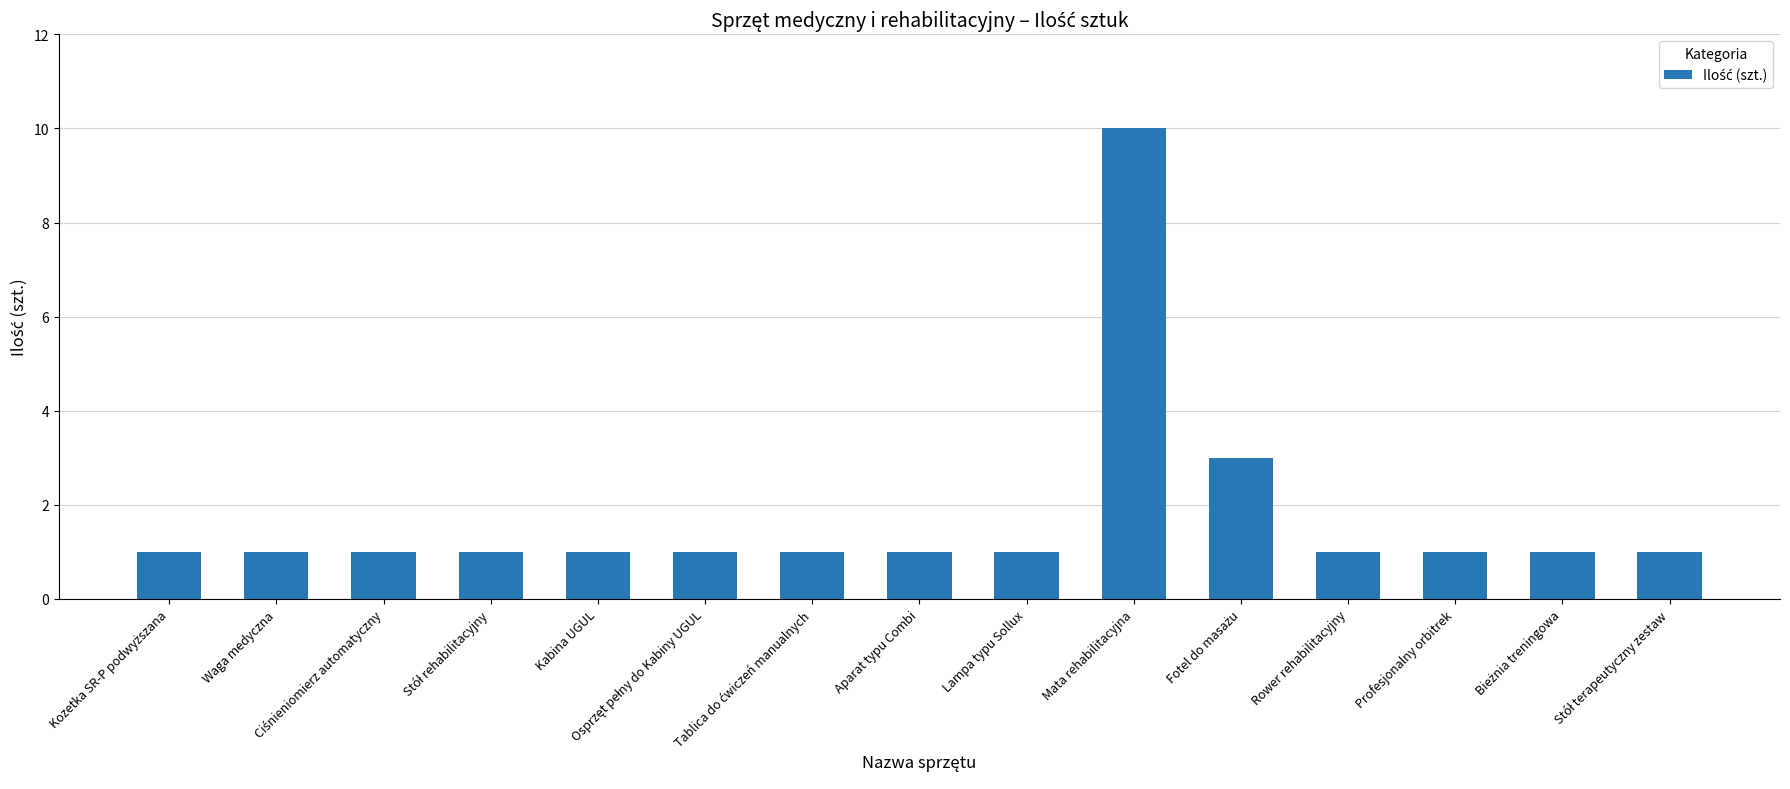

What is the greatest value displayed?

10